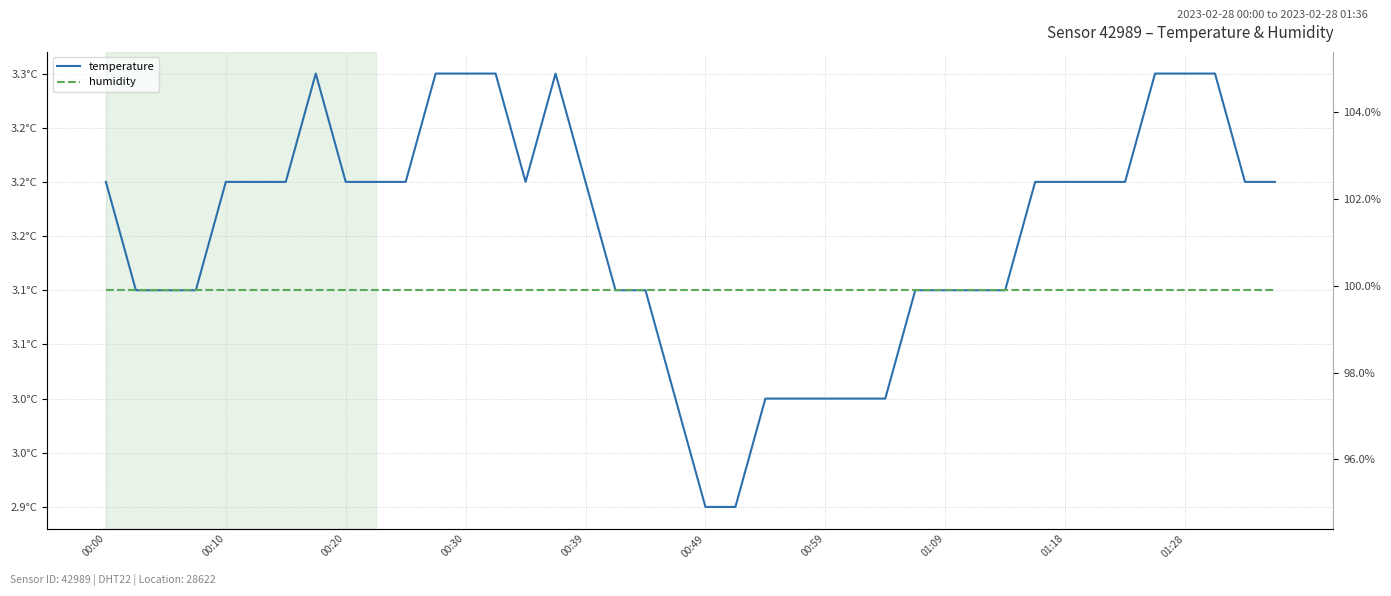

Which category has the lowest value in the humidity series?

00:00